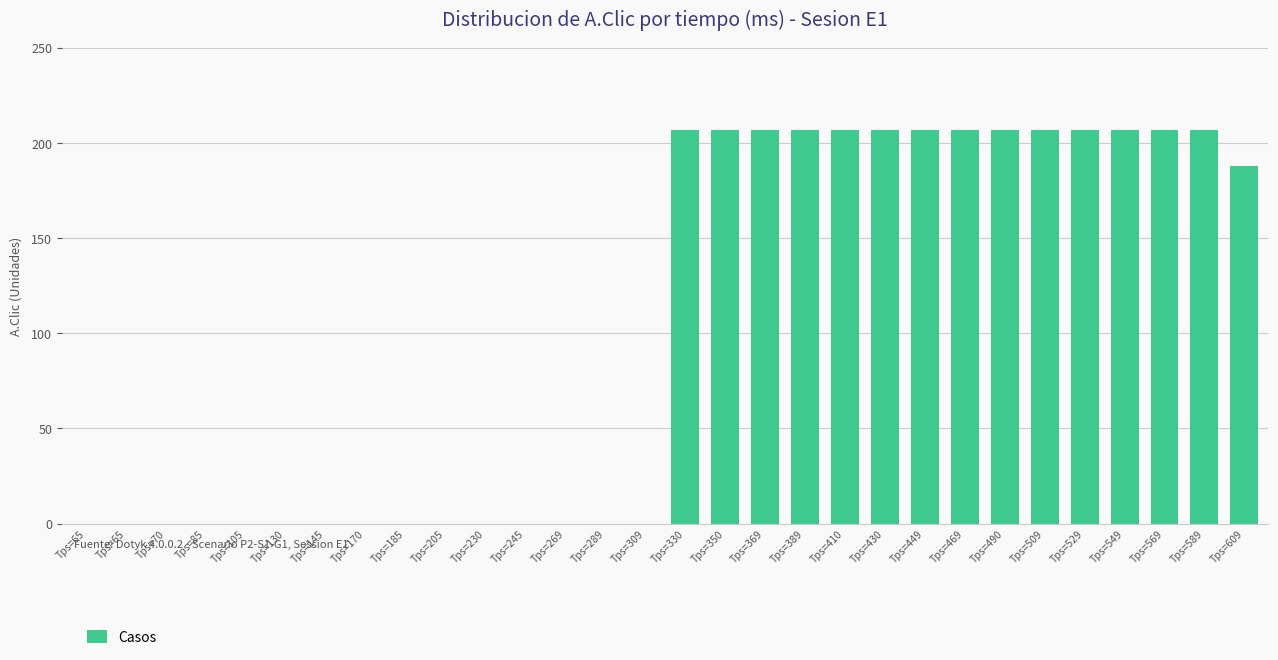

How many series are shown in this chart?

1